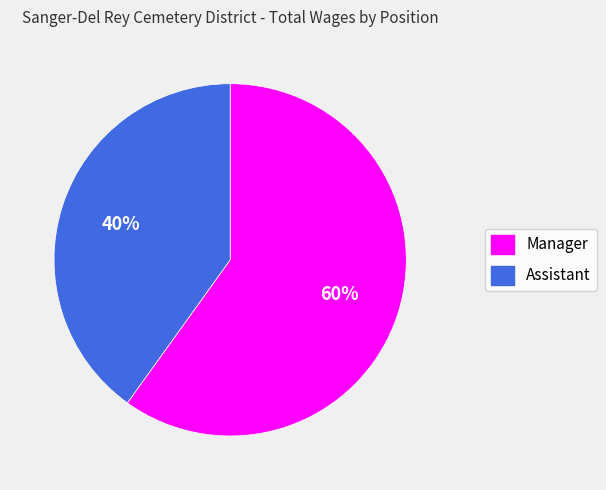

Rank the categories by value from lowest to highest.

Assistant, Manager